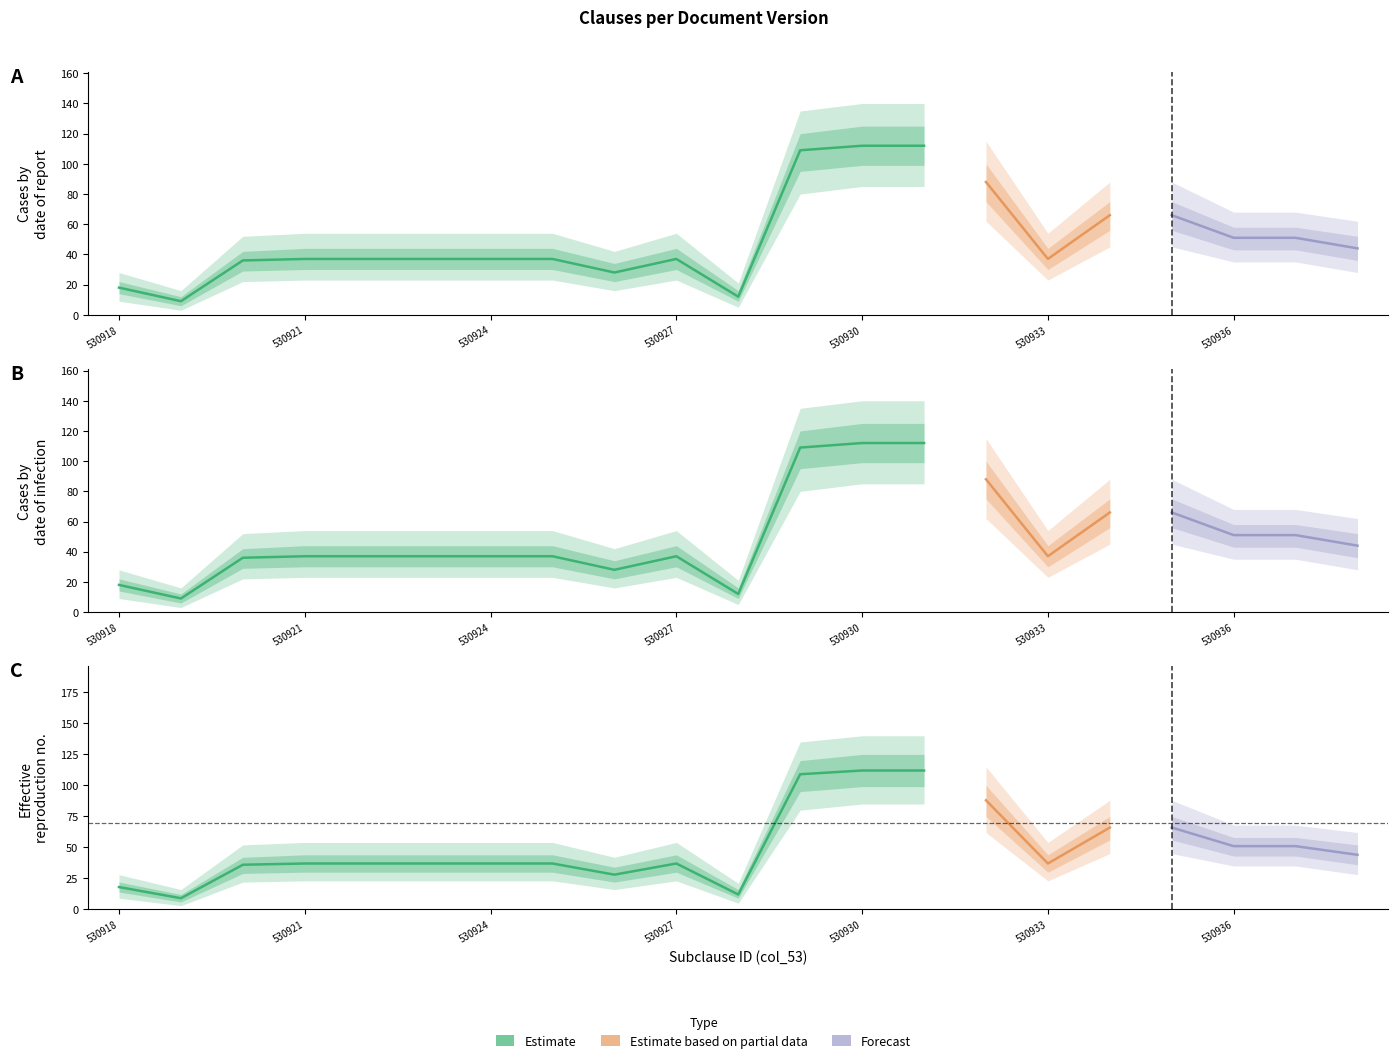

Rank the categories by col_54 value from highest to lowest.

530930, 530931, 530929, 530932, 530934, 530935, 530936, 530937, 530938, 530921, 530922, 530923, 530924, 530925, 530927, 530933, 530920, 530926, 530918, 530928, 530919